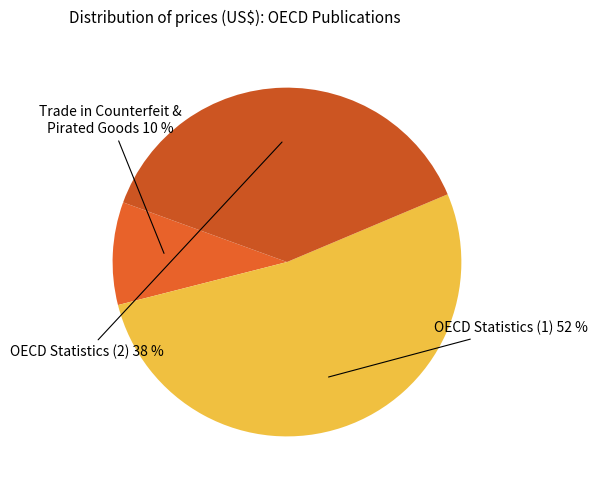

How many segments does this pie chart have?

3